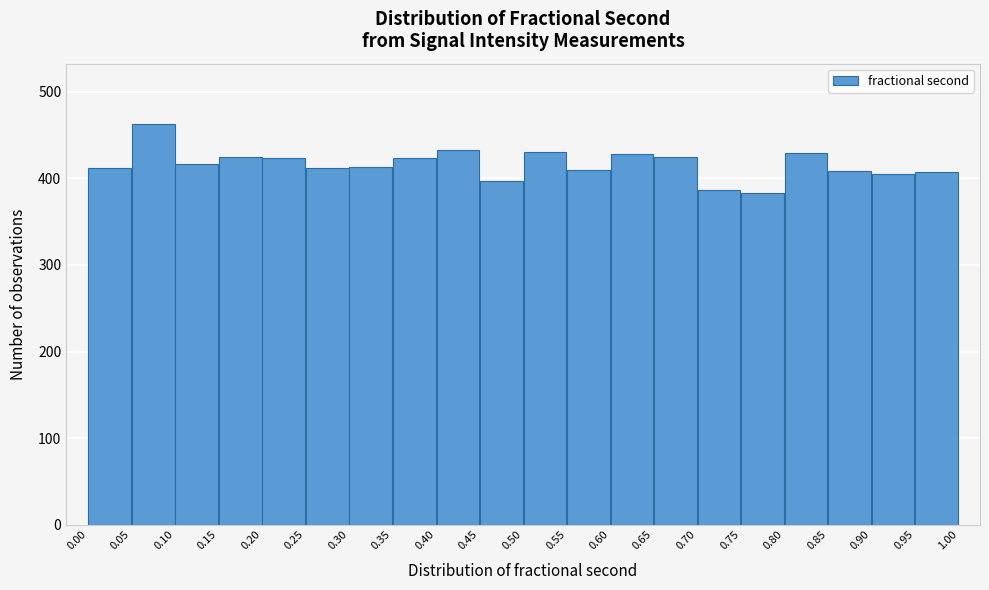

Reading left to right, transcribe this chart: for each bar, give the range it covers on the x-axis and its height. The values are not printed on the chart, so give them approximately, as read against the axis.

0.00 to 0.05: 410
0.05 to 0.10: 460
0.10 to 0.15: 420
0.15 to 0.20: 430
0.20 to 0.25: 420
0.25 to 0.30: 410
0.30 to 0.35: 410
0.35 to 0.40: 420
0.40 to 0.45: 430
0.45 to 0.50: 400
0.50 to 0.55: 430
0.55 to 0.60: 410
0.60 to 0.65: 430
0.65 to 0.70: 430
0.70 to 0.75: 390
0.75 to 0.80: 380
0.80 to 0.85: 430
0.85 to 0.90: 410
0.90 to 0.95: 410
0.95 to 1.00: 410